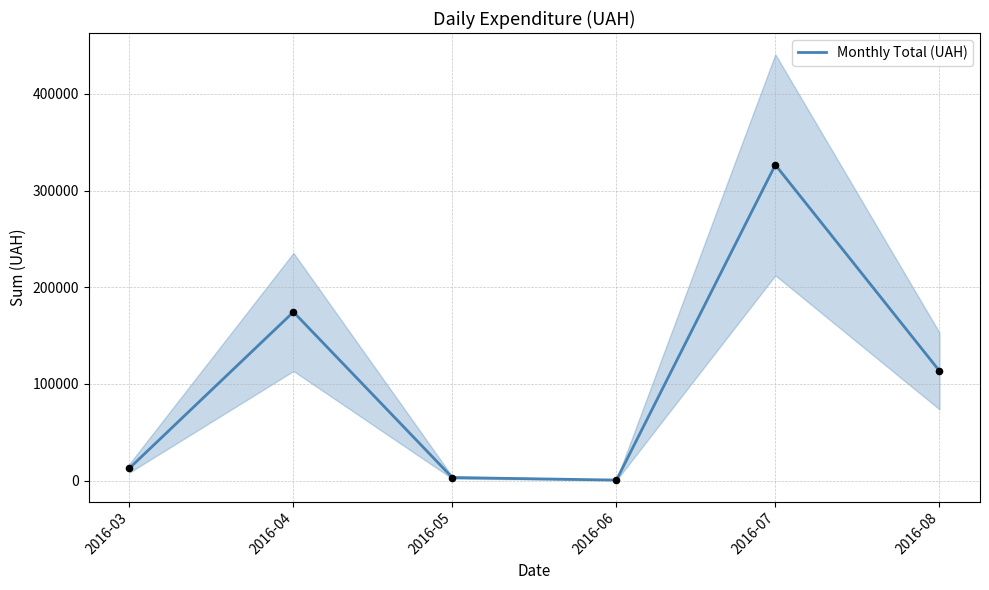

Between 2016-05 and 2016-03, which is larger?

2016-03